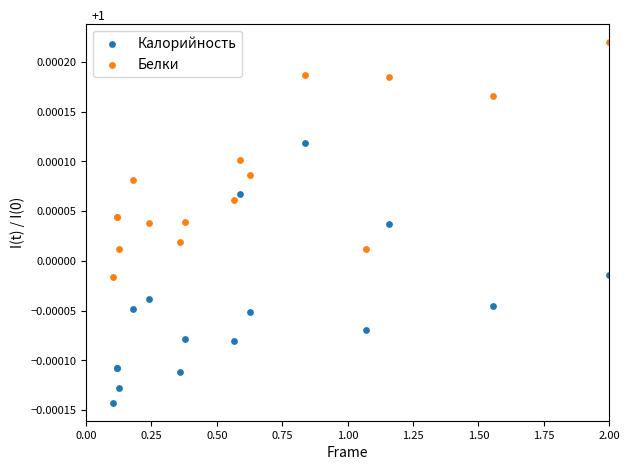

What is the X range (max minus min) for the scatter plot?

1.9